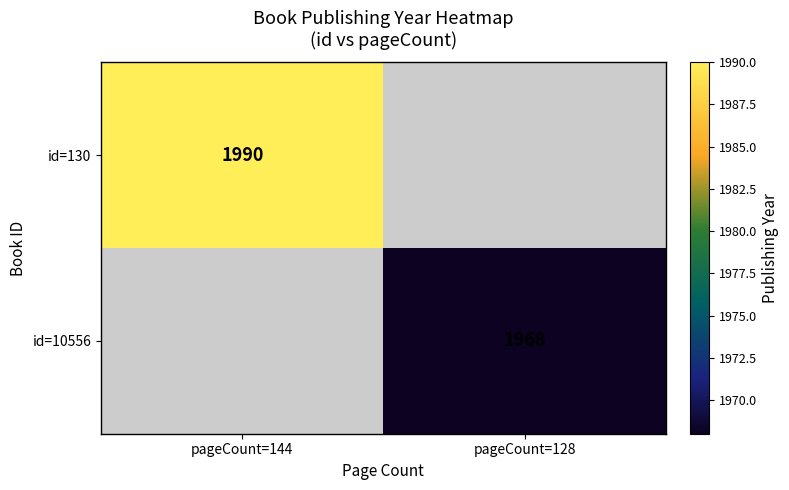

The value of id=10556 at pageCount=128 is 2690. True or false?

False